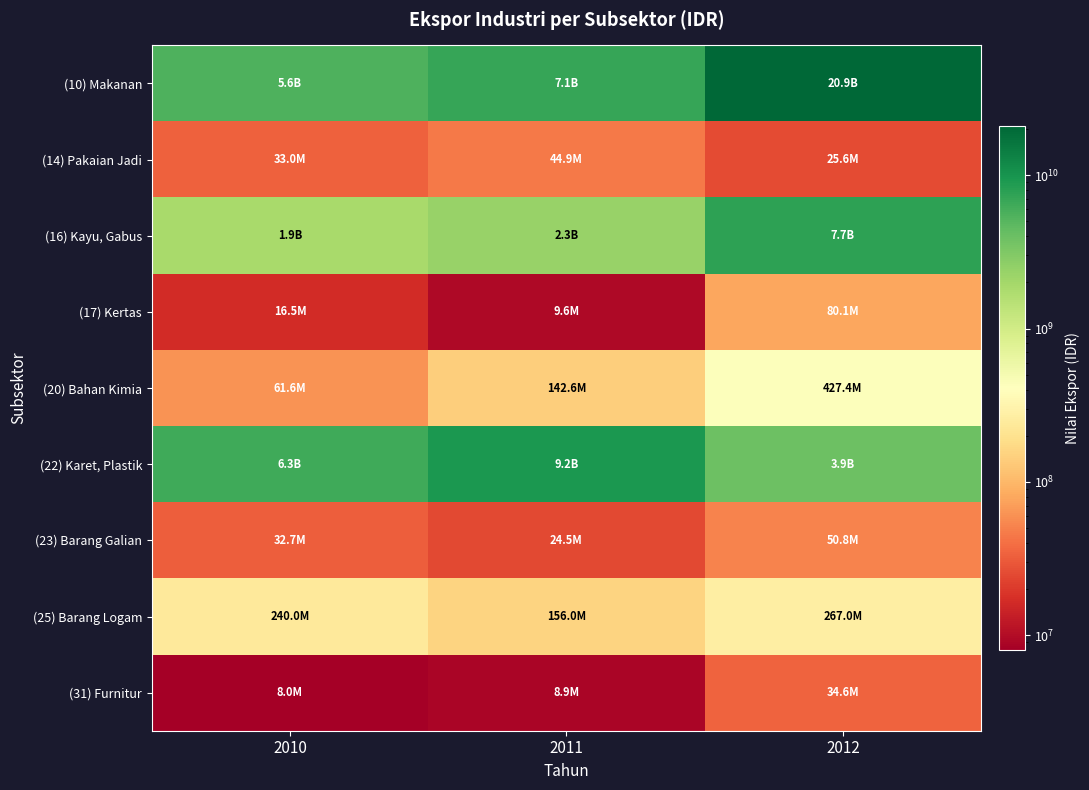

Reading left to right, what are all the values shown in this chart?

(10) Makanan: 2010=5562736787	2011=7089204985	2012=20891197486
(14) Pakaian Jadi: 2010=33037192	2011=44901131	2012=25586941
(16) Kayu, Gabus: 2010=1878961051	2011=2308130579	2012=7713241879
(17) Kertas: 2010=16549566	2011=9555905	2012=80145526
(20) Bahan Kimia: 2010=61560215	2011=142574226	2012=427379645
(22) Karet, Plastik: 2010=6331047179	2011=9192663681	2012=3948523132
(23) Barang Galian: 2010=32664536	2011=24480261	2012=50832025
(25) Barang Logam: 2010=240007976	2011=156047219	2012=266984685
(31) Furnitur: 2010=8015867	2011=8926629	2012=34643177